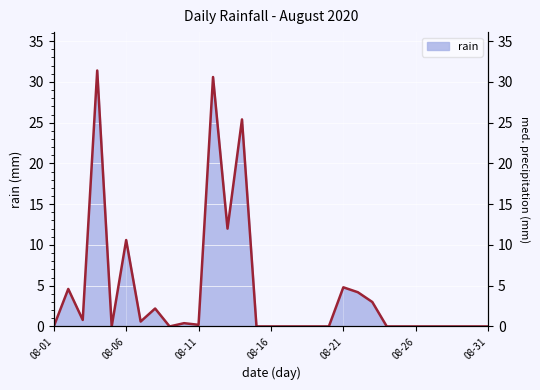

Where is the first local minimum?

08-03